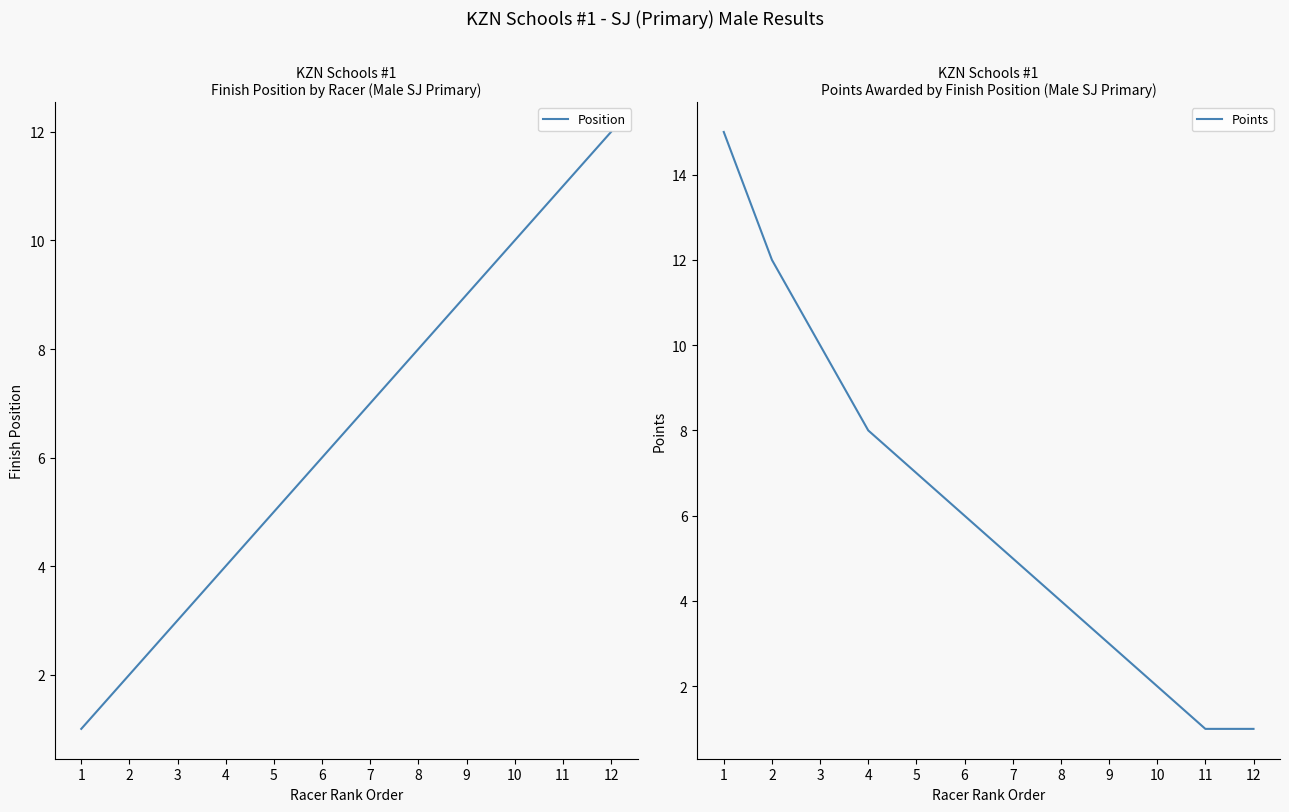

Is the value of Position at 12 greater than the value of Points at 1?

No